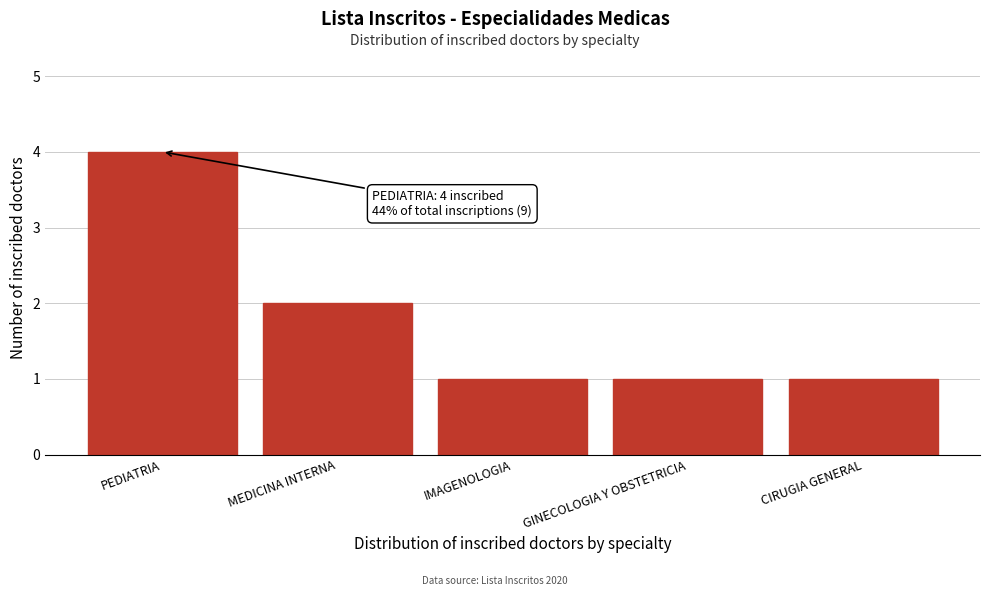

Reading right to left, transcribe all the data shown in this chart.

1	1	1	2	4